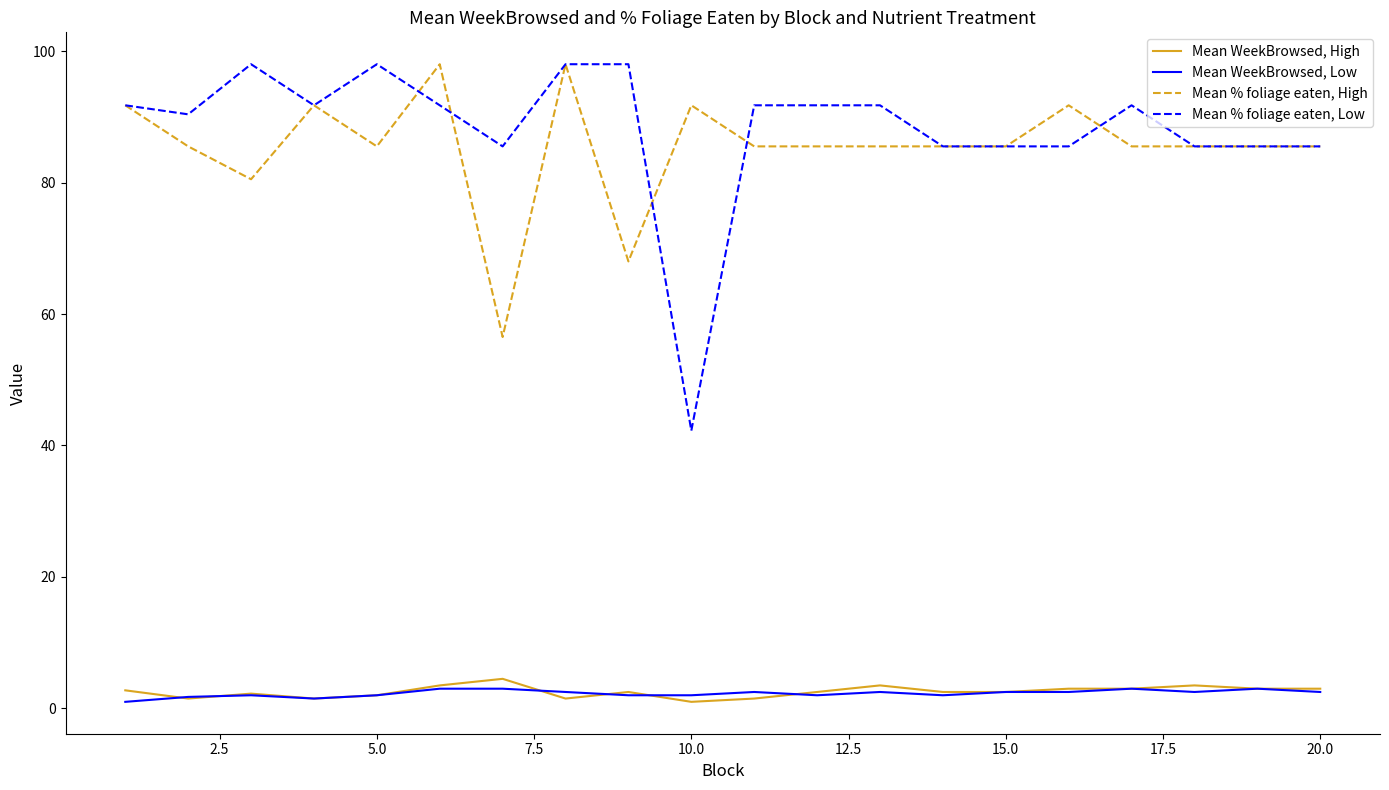

What is the greatest value displayed?

98.0